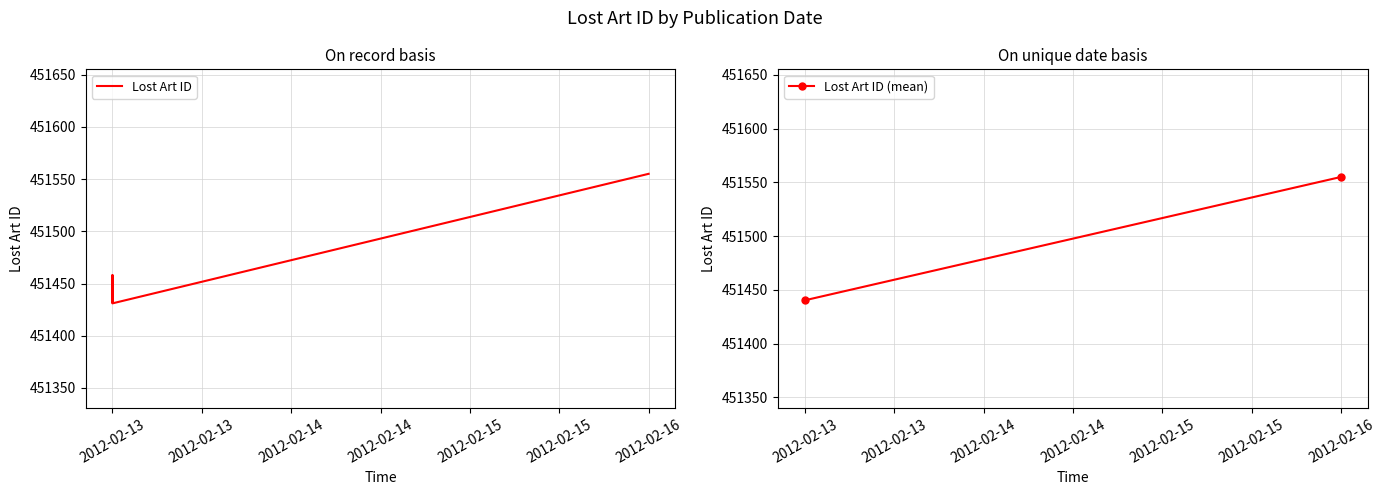

List the labels in order of value, smallest first.

2012-02-13, 2012-02-13, 2012-02-13, 2012-02-16